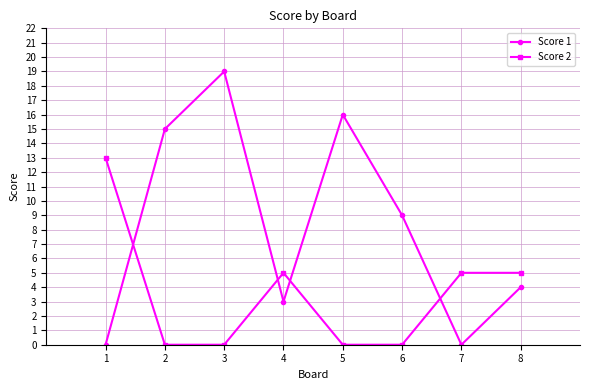

Reading left to right, what are all the values shown in this chart?

Score 1: 1=0	2=15	3=19	4=3	5=16	6=9	7=0	8=4
Score 2: 1=13	2=0	3=0	4=5	5=0	6=0	7=5	8=5